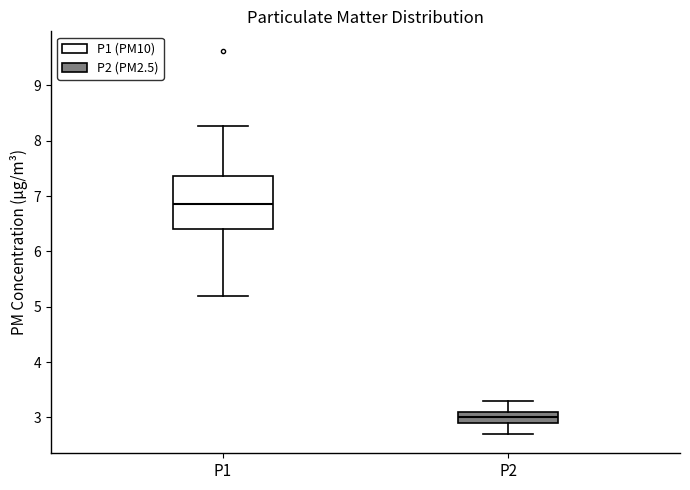

Where does the median line of the box for P1 sit on the y-axis? The values are not printed on the chart, so give them approximately, as read against the axis.

6.9